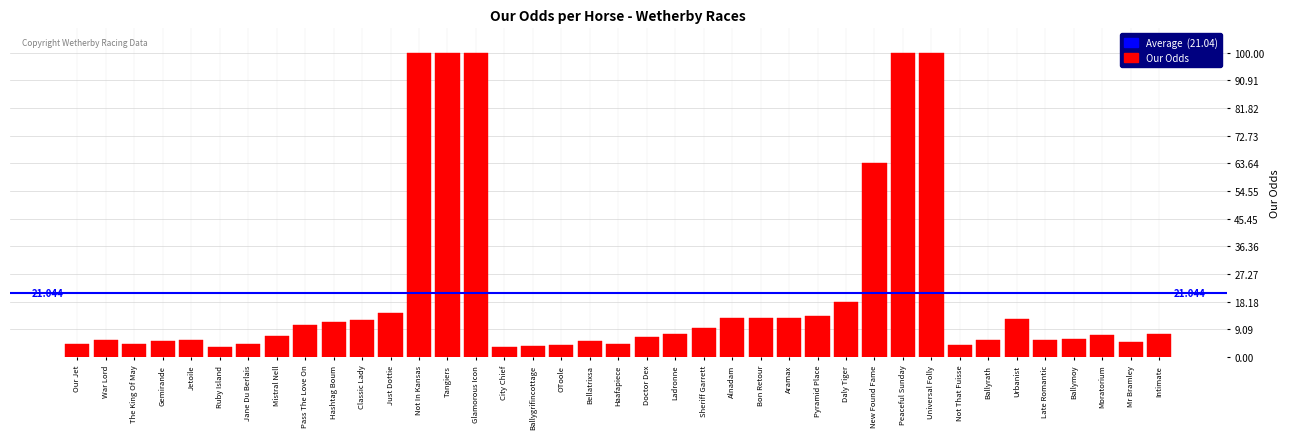

What is the label of the 14th bar from the left?

Tangiers